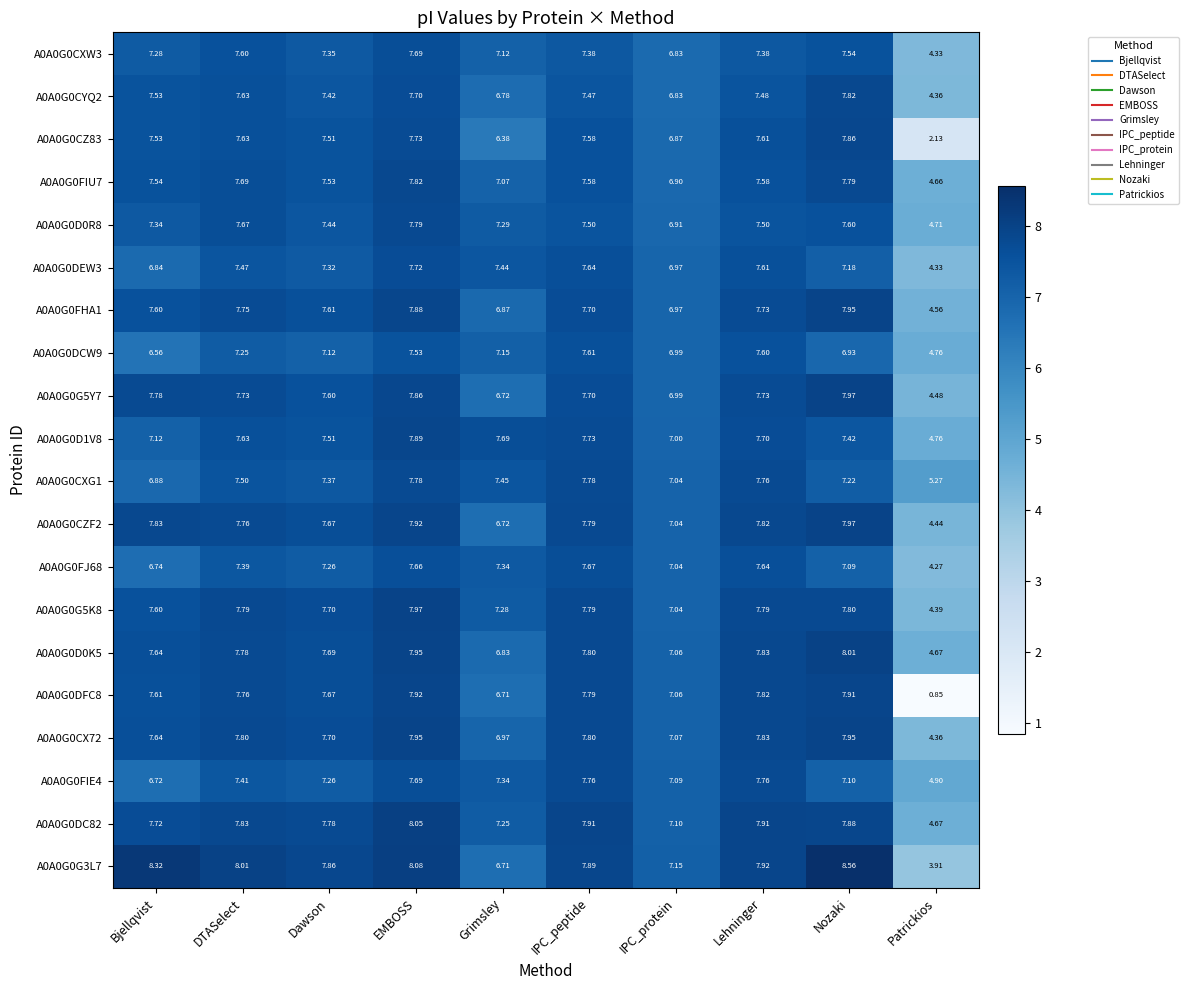

At which category is the sum across all series the highest?

EMBOSS